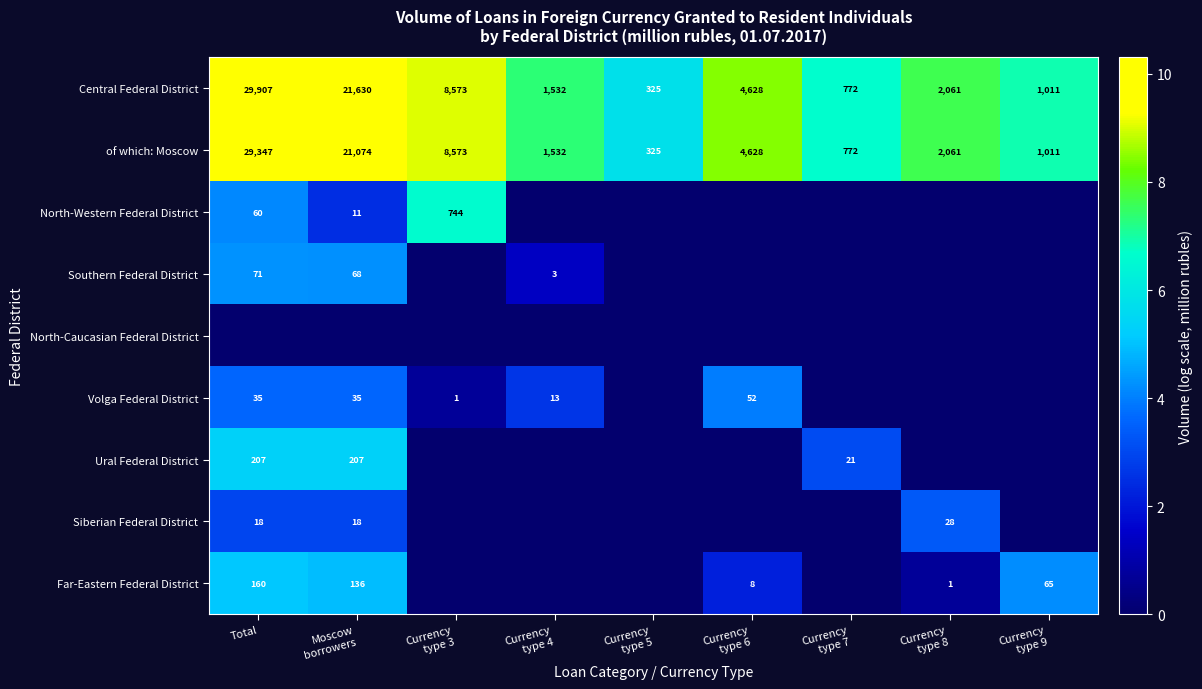

True or false: Ural Federal District has a value of 207 at Total.

True